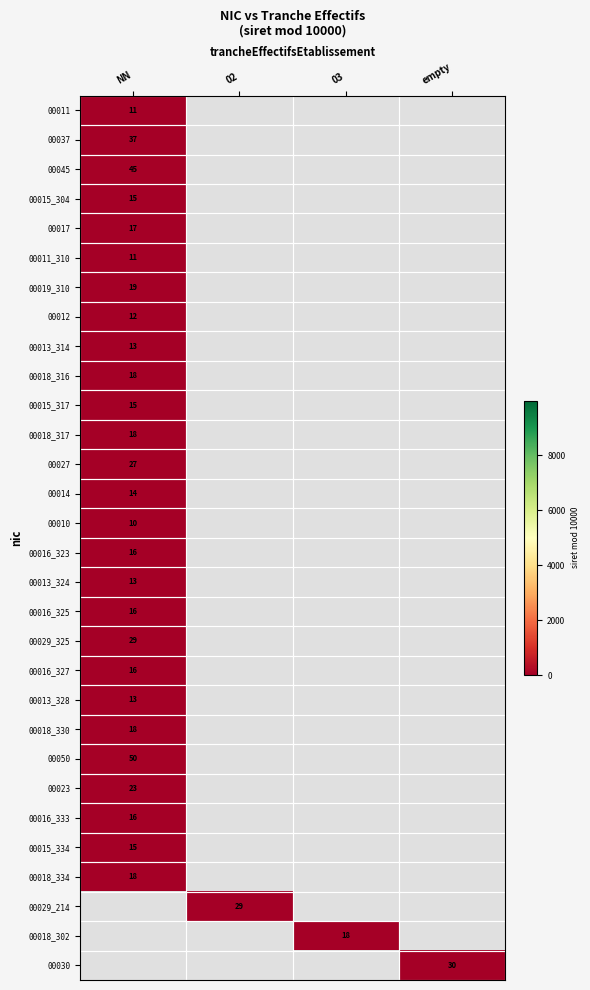

Which has a higher value, 02 or empty?

empty